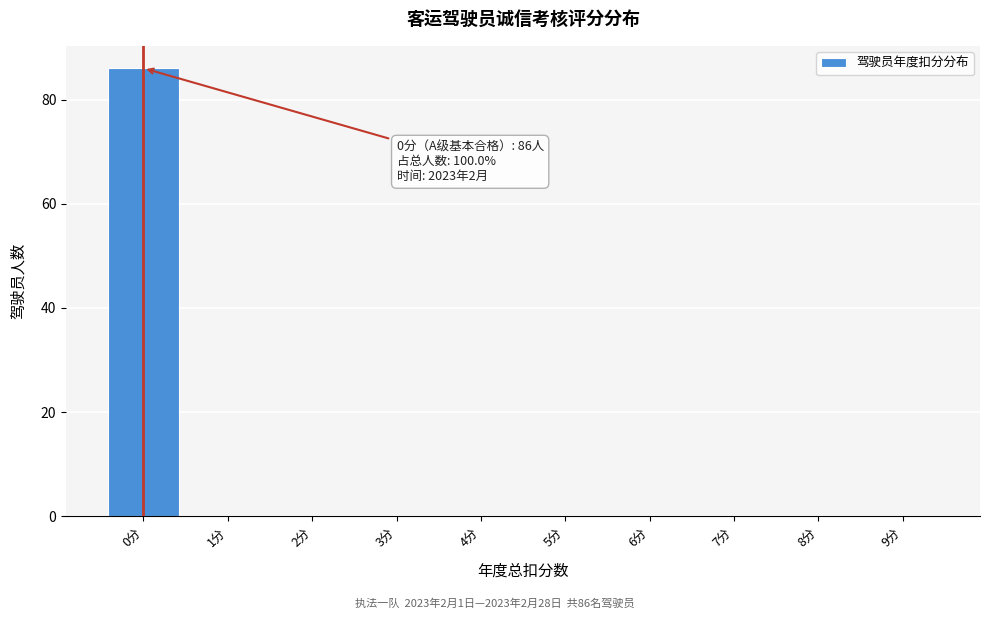

Reading left to right, extract all data points from this chart.

0分=86	1分=0	2分=0	3分=0	4分=0	5分=0	6分=0	7分=0	8分=0	9分=0